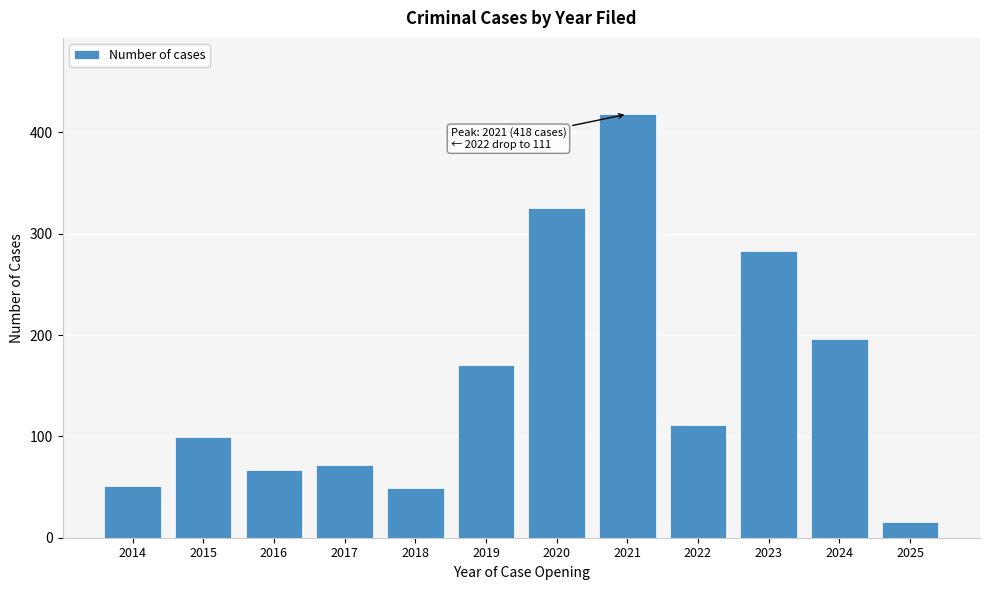

Reading left to right, what are all the values shown in this chart?

51	99	67	72	49	170	325	418	111	283	196	16